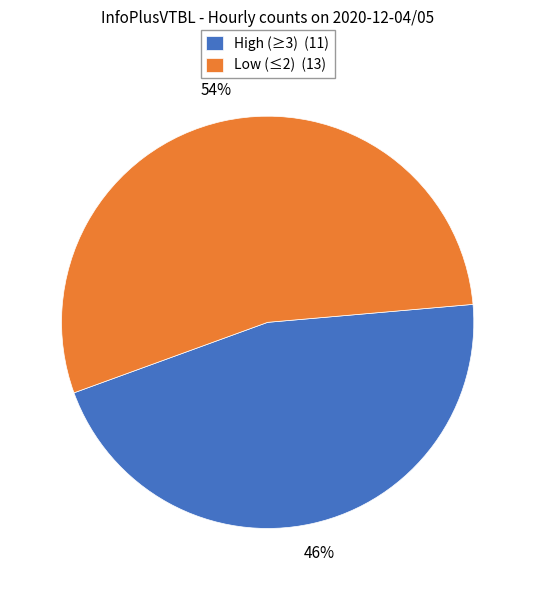

What is the smallest slice in the pie chart?

High (≥3) (11)